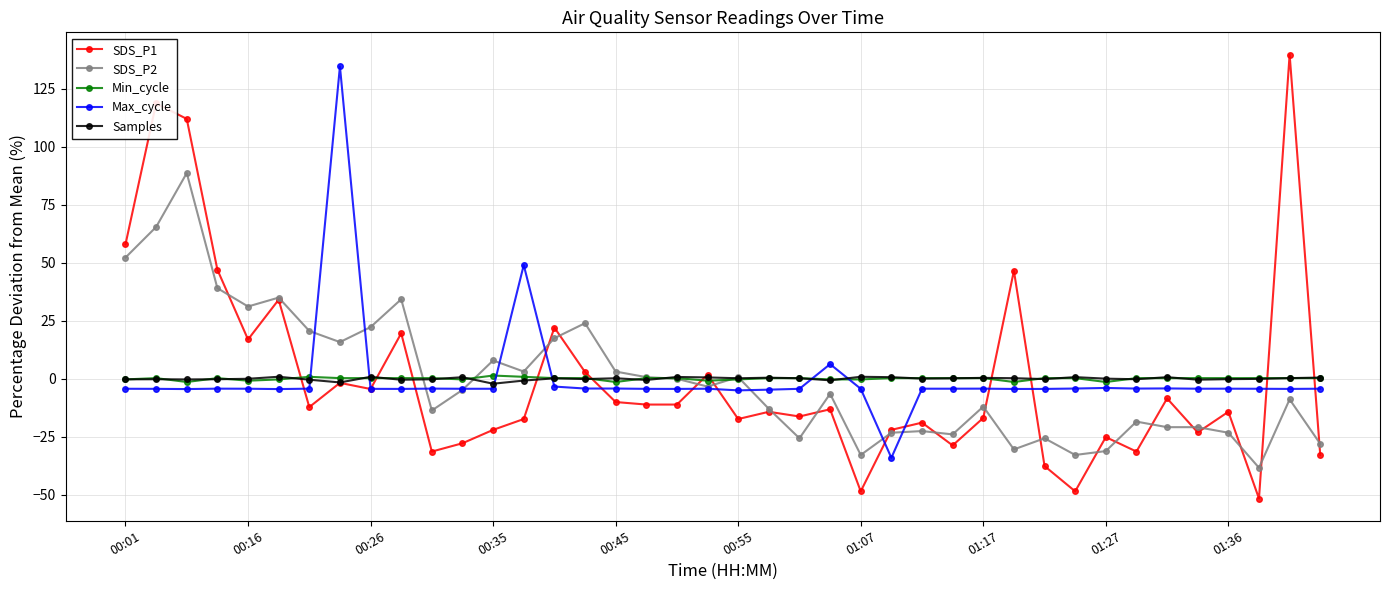

At how many categories does at least one series exceed 109?

4